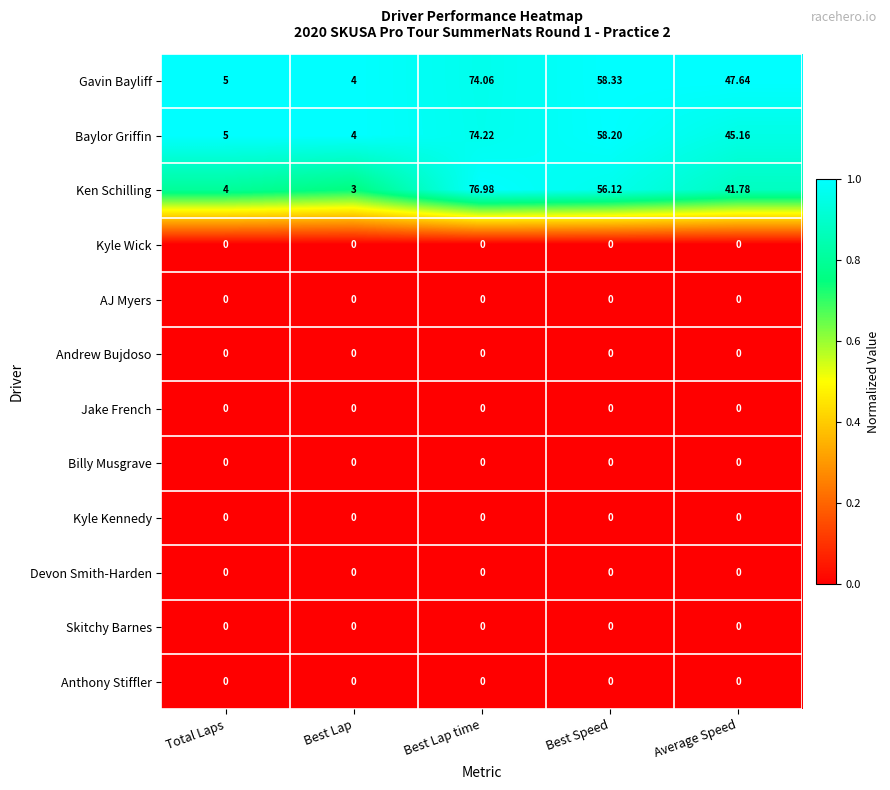

Which label corresponds to the largest value in the chart?

Best Lap time